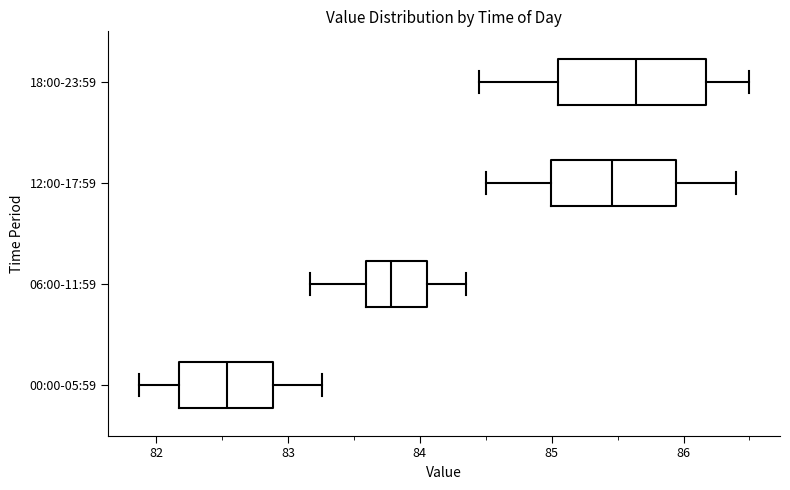

Reading bottom to top, read every box against the x-axis: the position of its median line, the range the box covers, and the ends of its whiskers. The values are not printed on the chart, so give them approximately, as read against the axis.

00:00-05:59: median 82.5, box 82.2 to 82.9, whiskers 81.9 to 83.3
06:00-11:59: median 83.8, box 83.6 to 84.1, whiskers 83.2 to 84.4
12:00-17:59: median 85.5, box 85.0 to 85.9, whiskers 84.5 to 86.4
18:00-23:59: median 85.6, box 85.0 to 86.2, whiskers 84.5 to 86.5